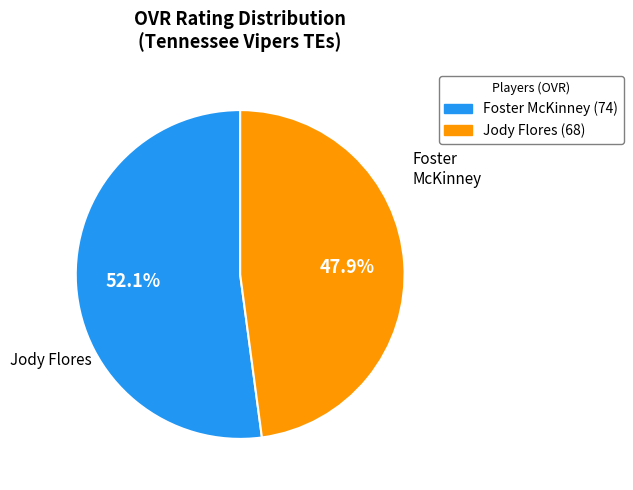

Is there a majority slice in this chart?

Yes